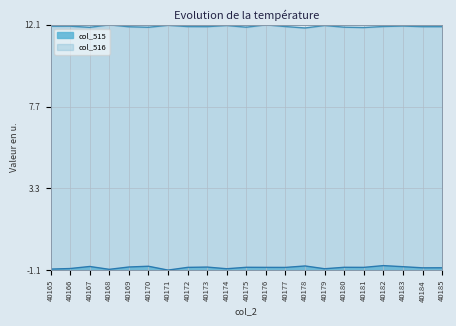

The col_516 series shows 20.2 at 40170. True or false?

False